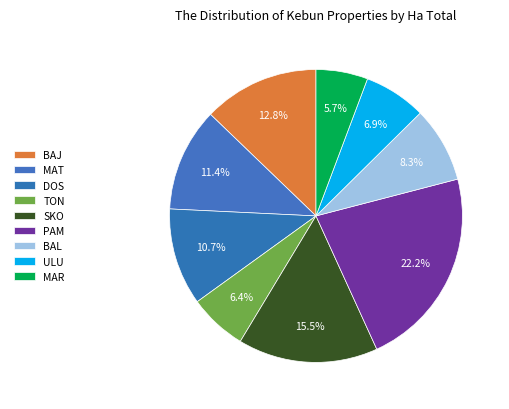

Count the number of slices in the pie.

9